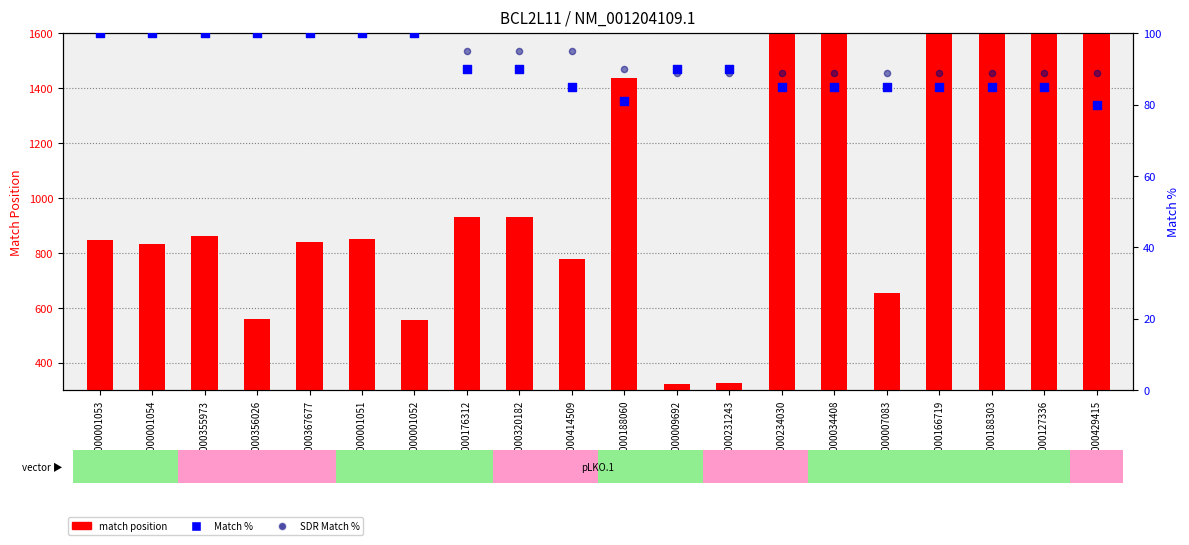

Is the value of SDR Match % at TRCN0000034408 greater than the value of Match % at TRCN0000188303?

Yes